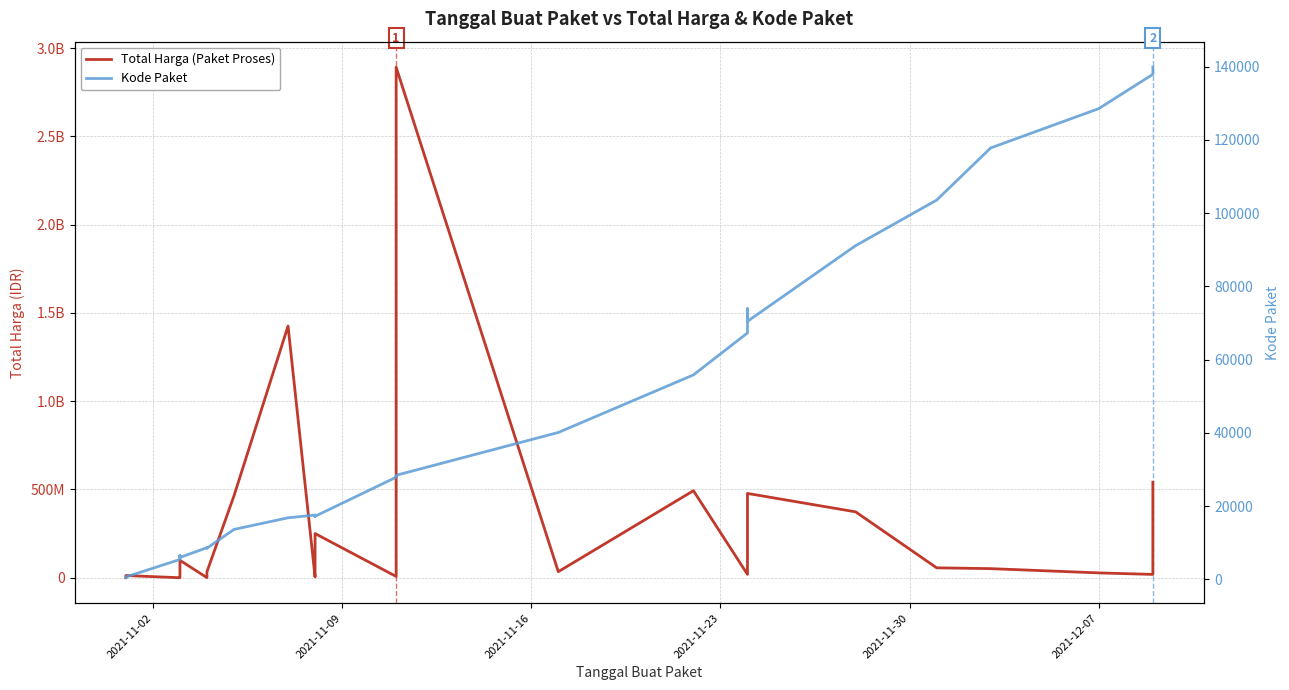

What are all the series names shown in the legend?

Total Harga (Paket Proses), Kode Paket